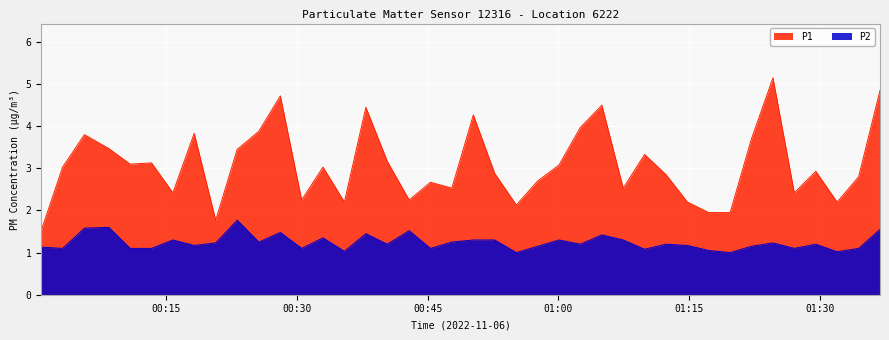

What is the greatest value displayed?

5.2